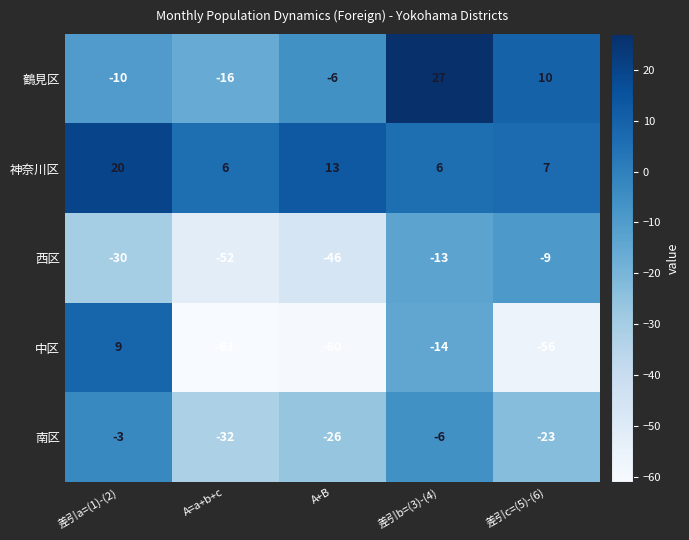

Between A+B and 差引c=(5)-(6), which series saw the biggest shift?

西区